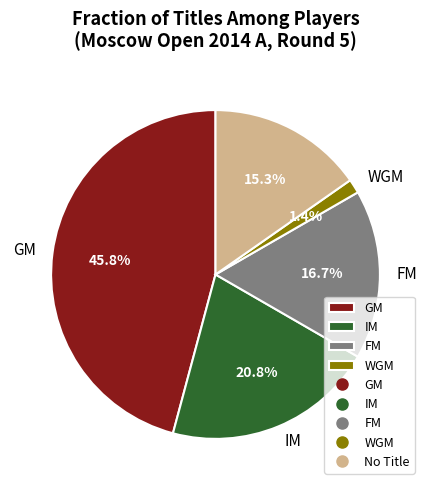

Is there any slice that represents more than half of the pie?

No